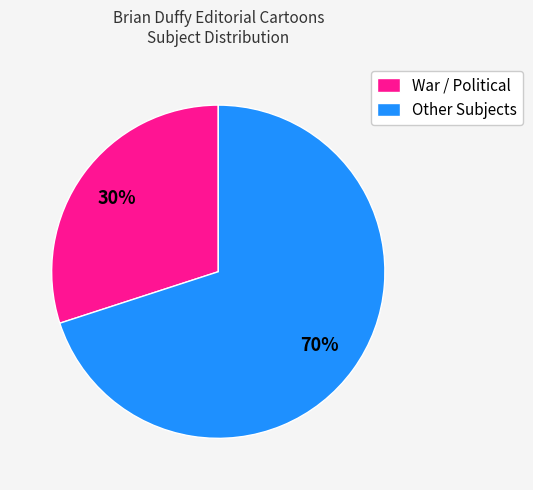

Rank the categories by value from lowest to highest.

War / Political, Other Subjects